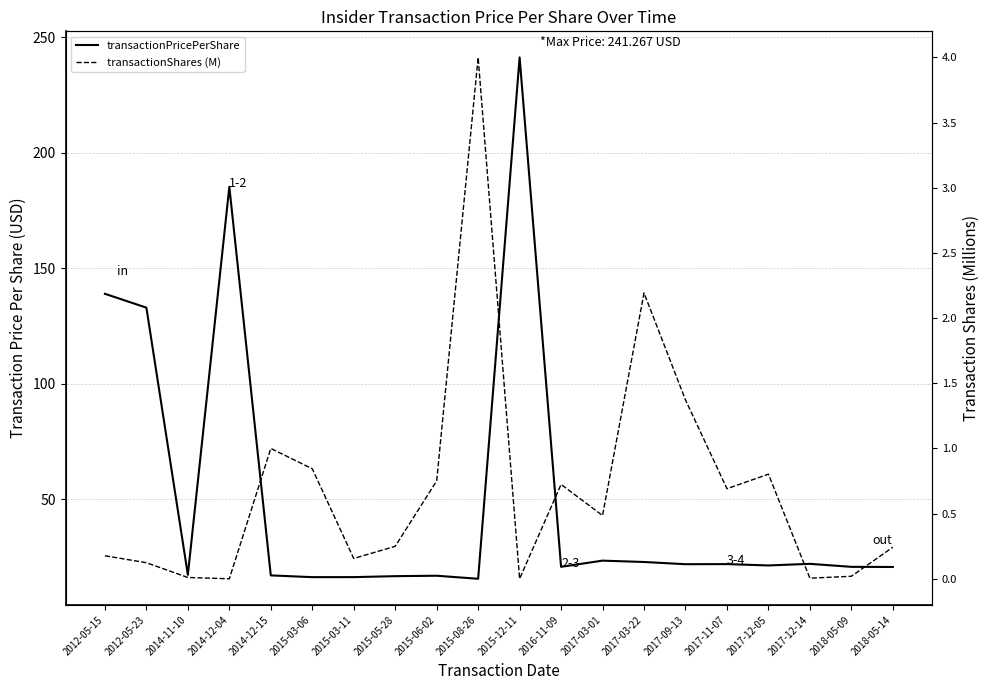

What is the difference between the maximum and minimum values in the transactionPricePerShare series?

225.7